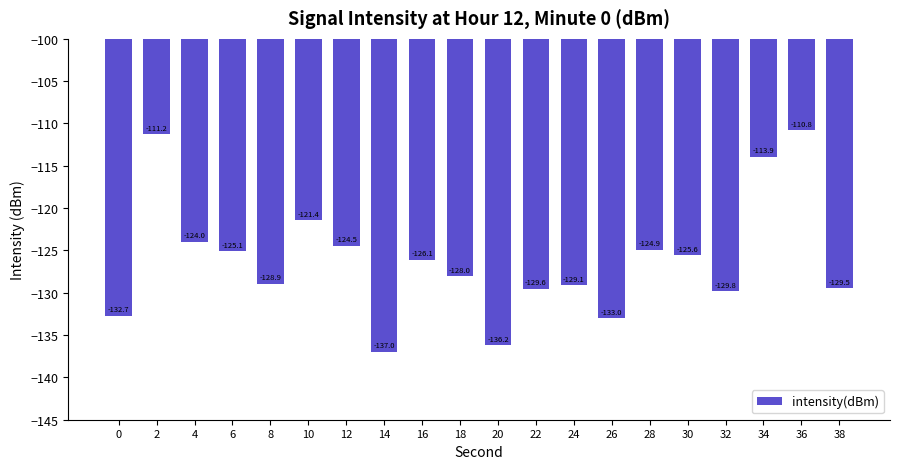

Rank the categories by value from highest to lowest.

36, 2, 34, 10, 4, 12, 28, 6, 30, 16, 18, 8, 24, 38, 22, 32, 0, 26, 20, 14